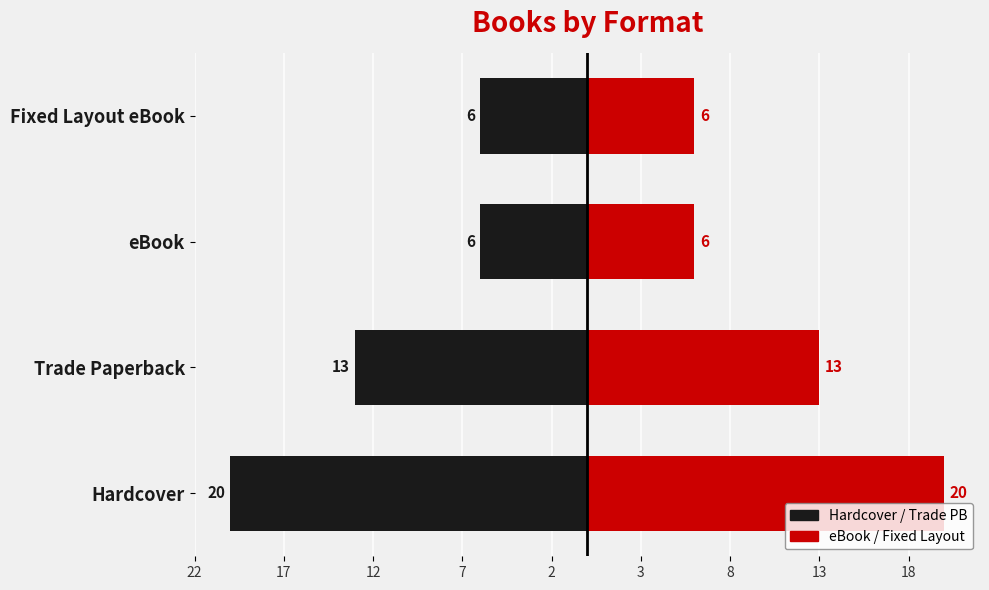

How many Count (Left) values are between -13 and -6?

3